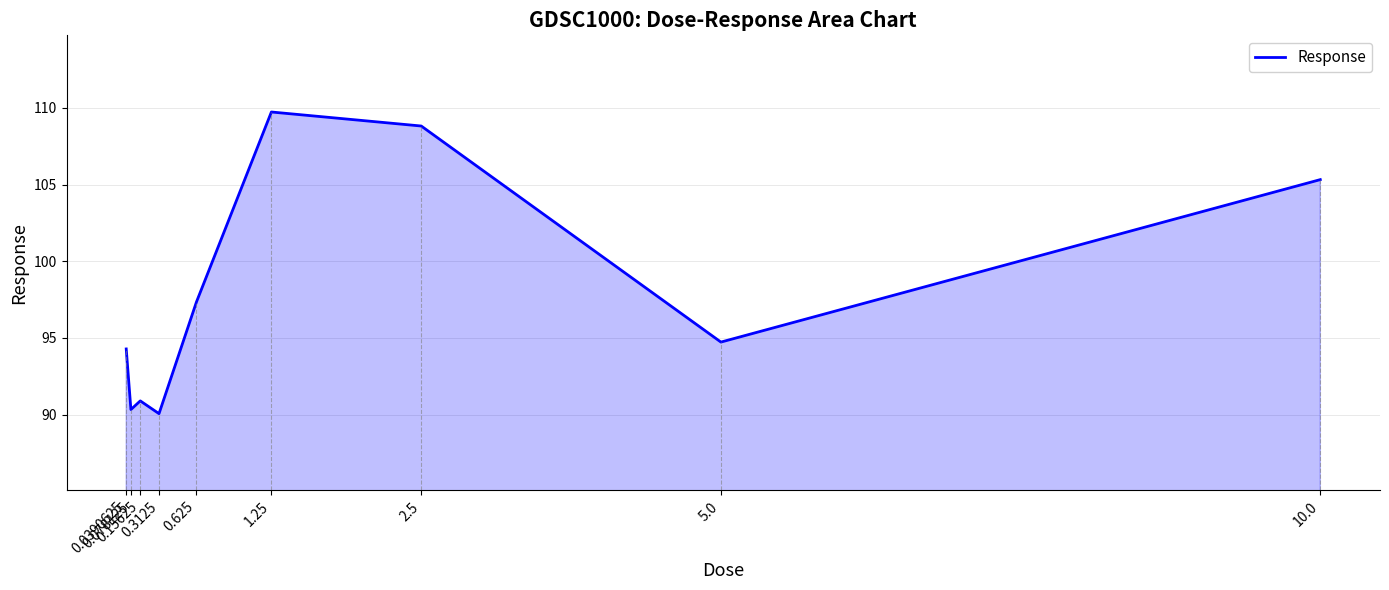

The chart shows a value of 23.7 at 1.25. True or false?

False